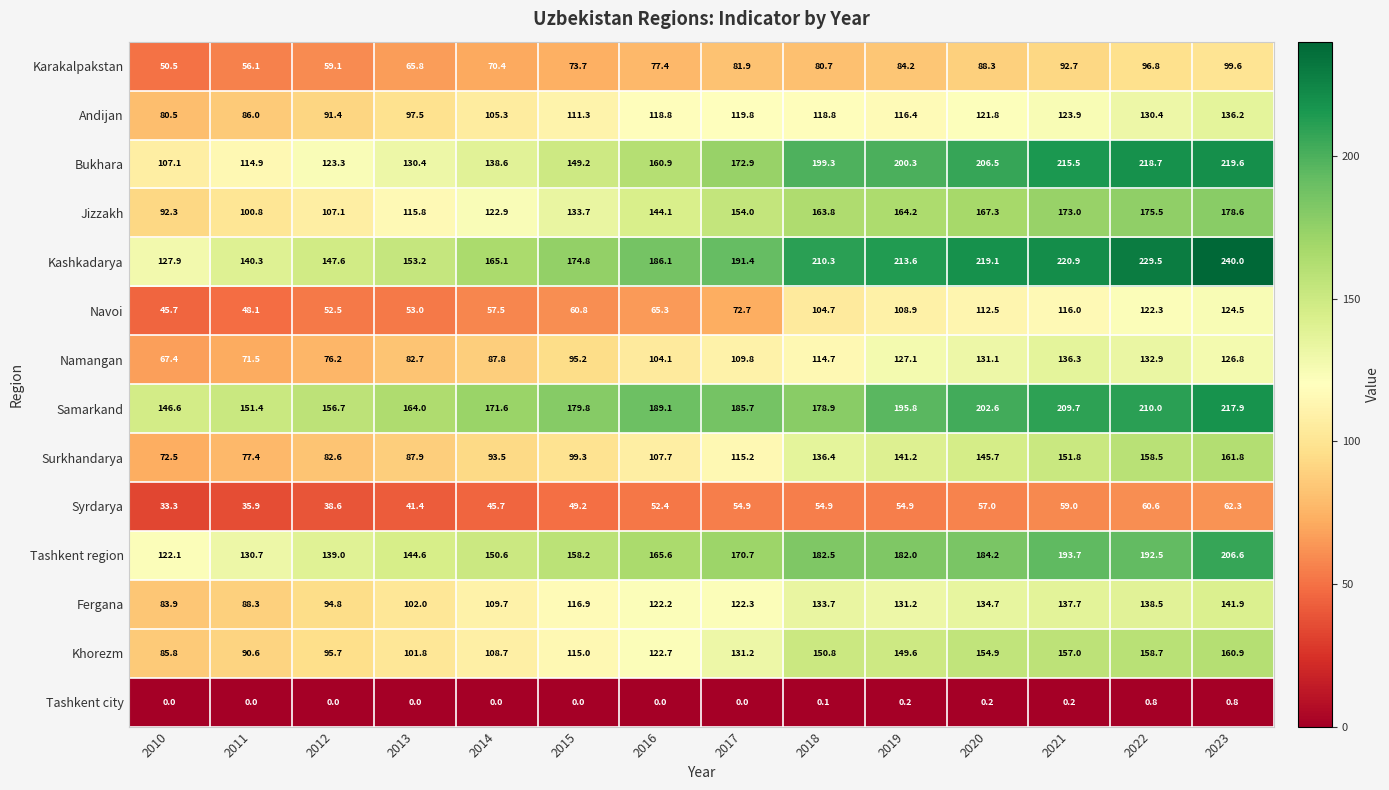

Count the number of data series in this chart.

14